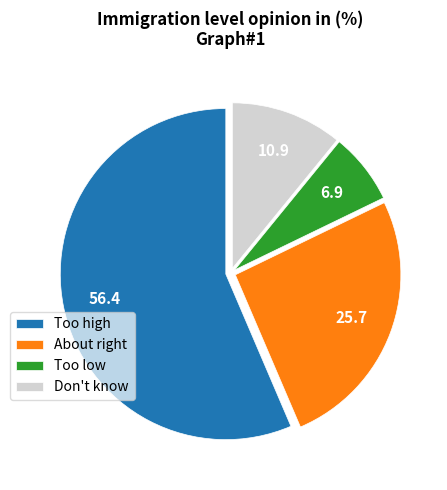

How many segments does this pie chart have?

4